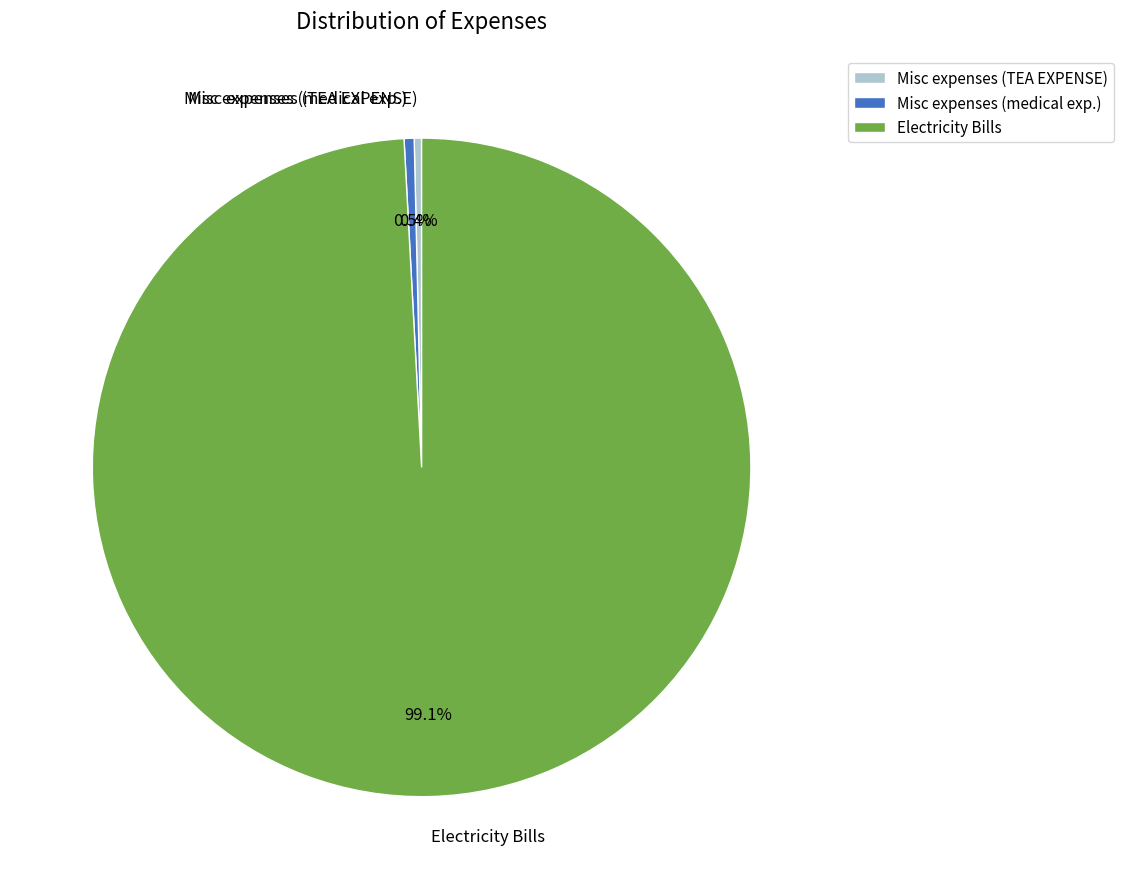

To the nearest percent, what is the difference between the Electricity Bills and Misc expenses (TEA EXPENSE) slice percentages?

99%